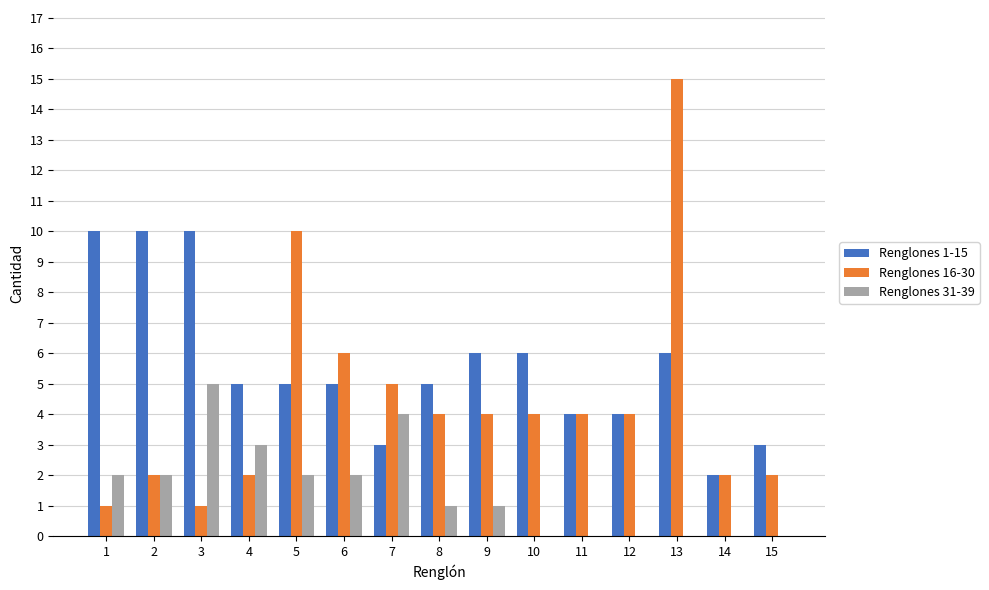

Which series changed the most between 7 and 15?

Renglones 31-39